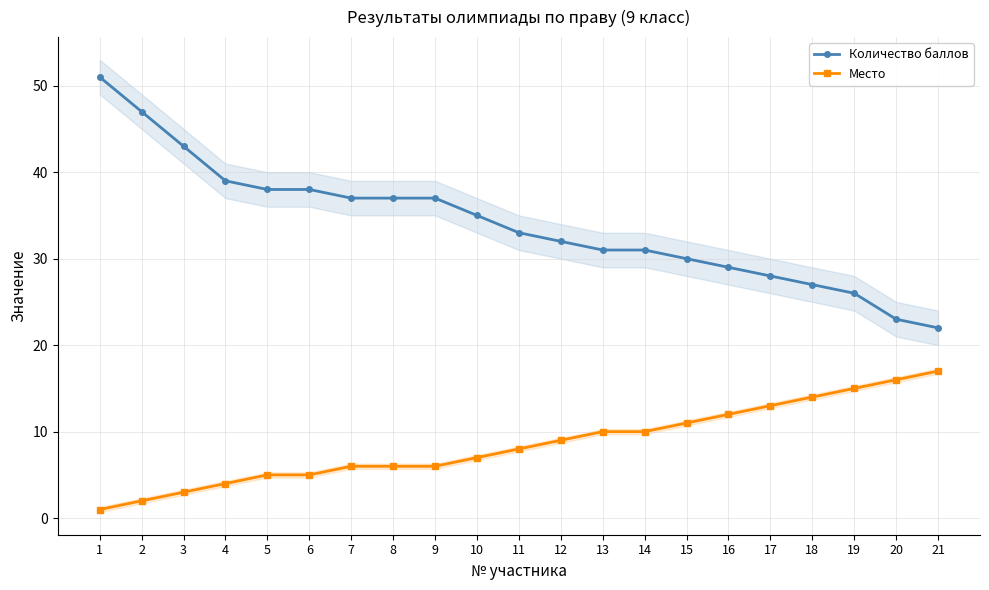

True or false: Место and Количество баллов intersect in this chart.

False